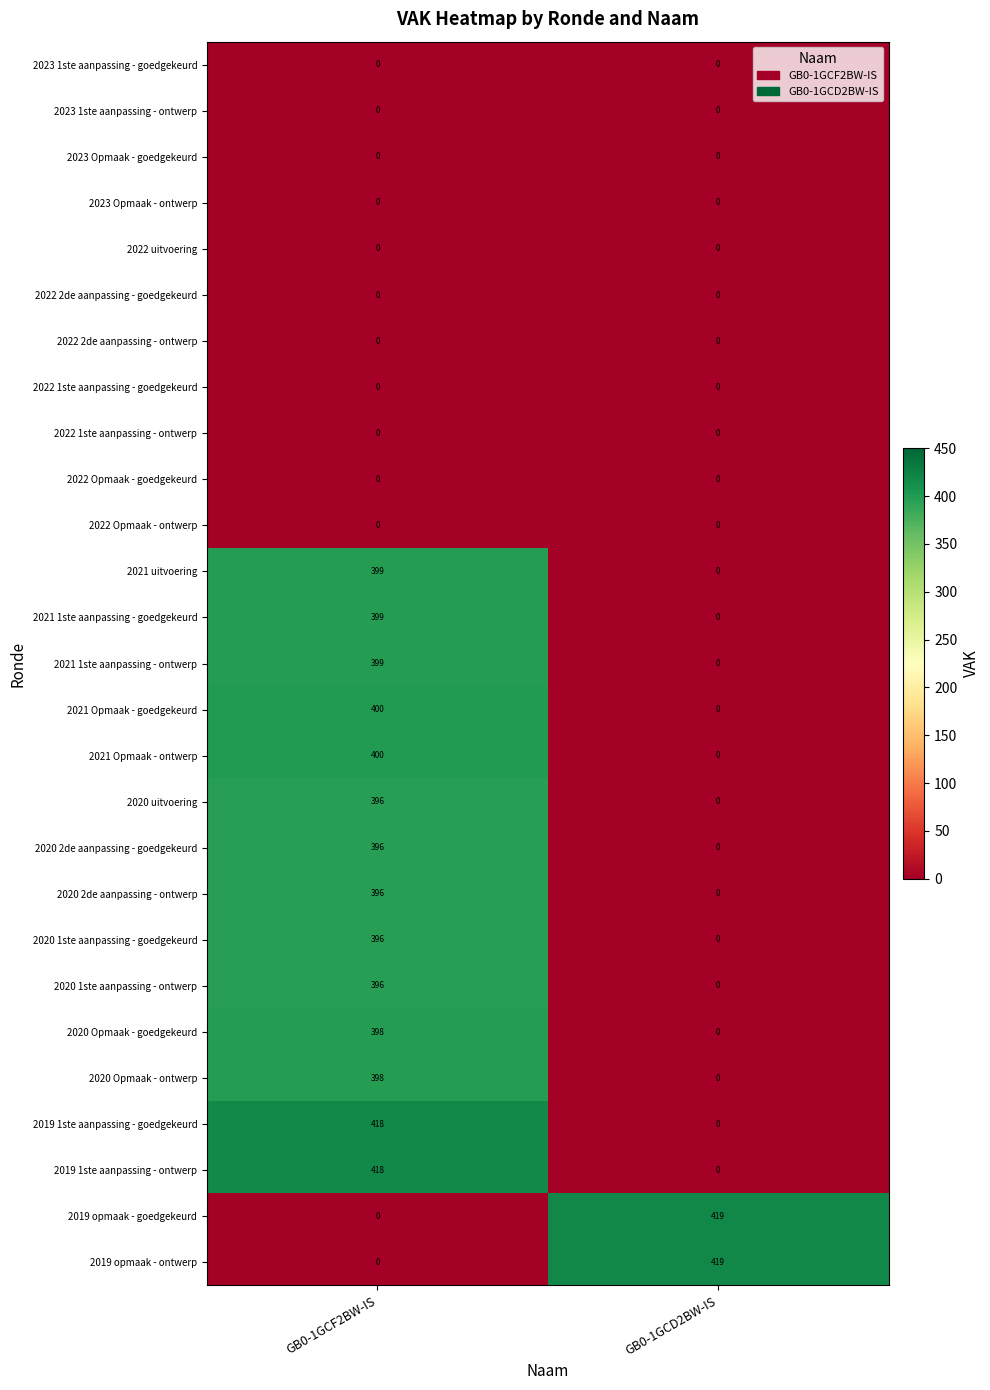

At which label is 2019 opmaak - goedgekeurd closest to 209?

GB0-1GCF2BW-IS